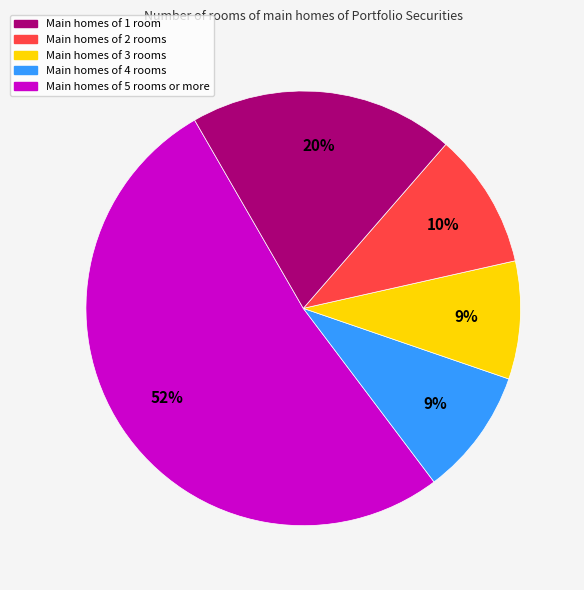

To the nearest percent, what is the difference between the largest and smallest slice percentages?

43%